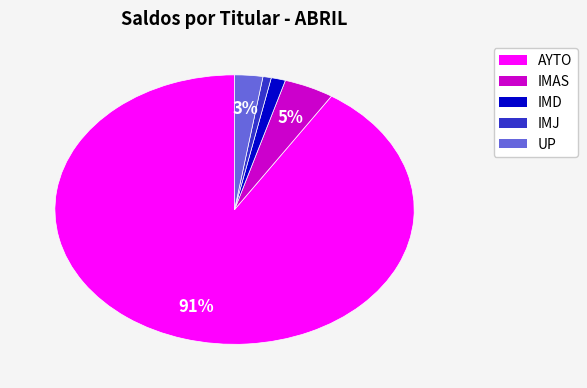

How many segments does this pie chart have?

5